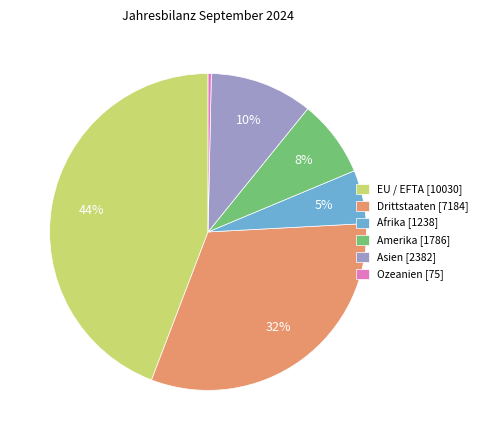

Is there any slice that represents more than half of the pie?

No